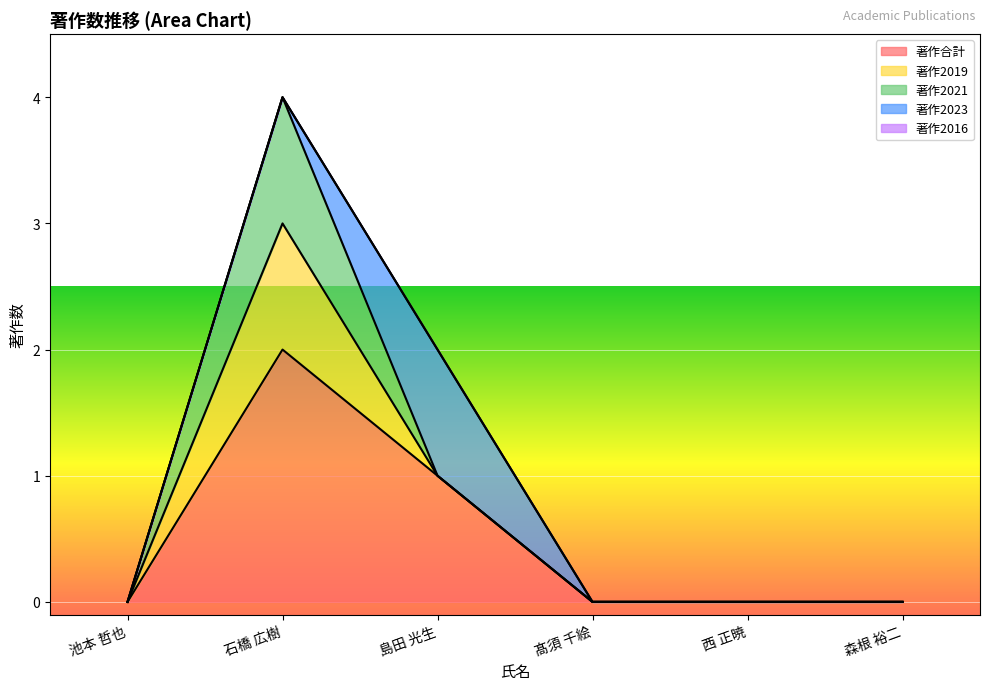

How many distinct data groups are displayed?

5